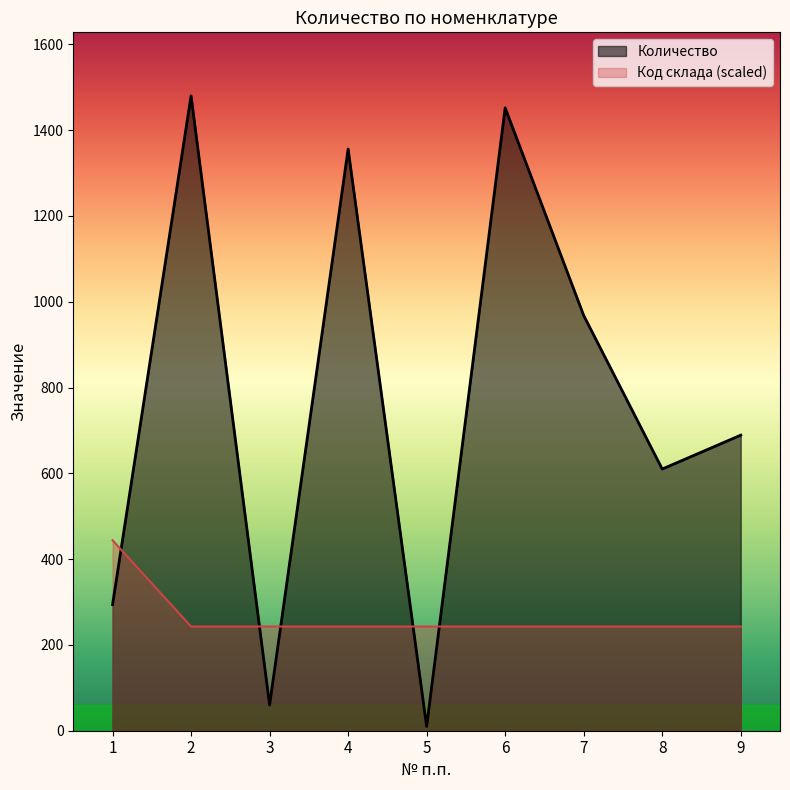

Which series changed the most between 2 and 5?

Количество